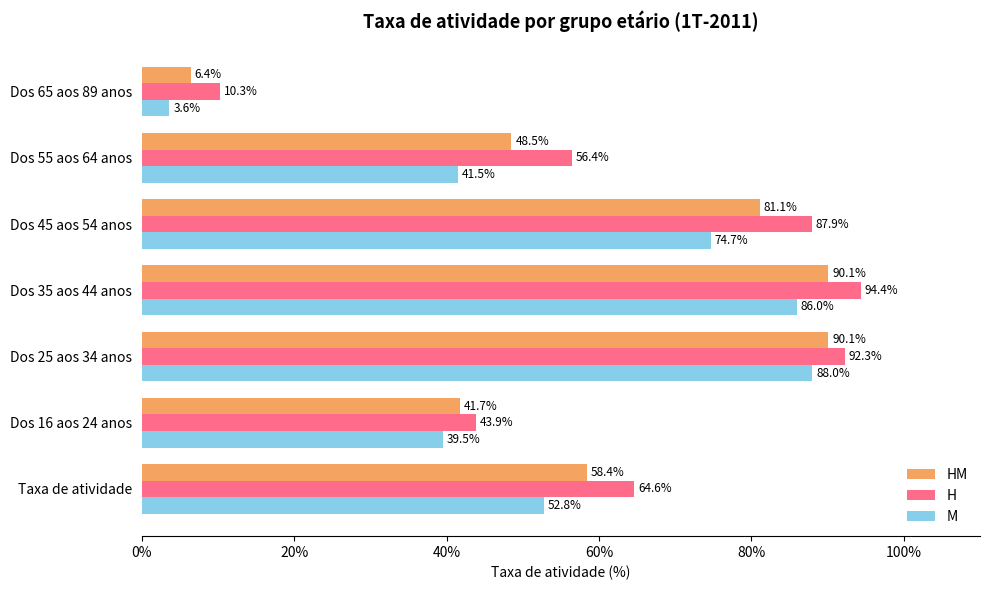

How many data points in H are less than 64?

3